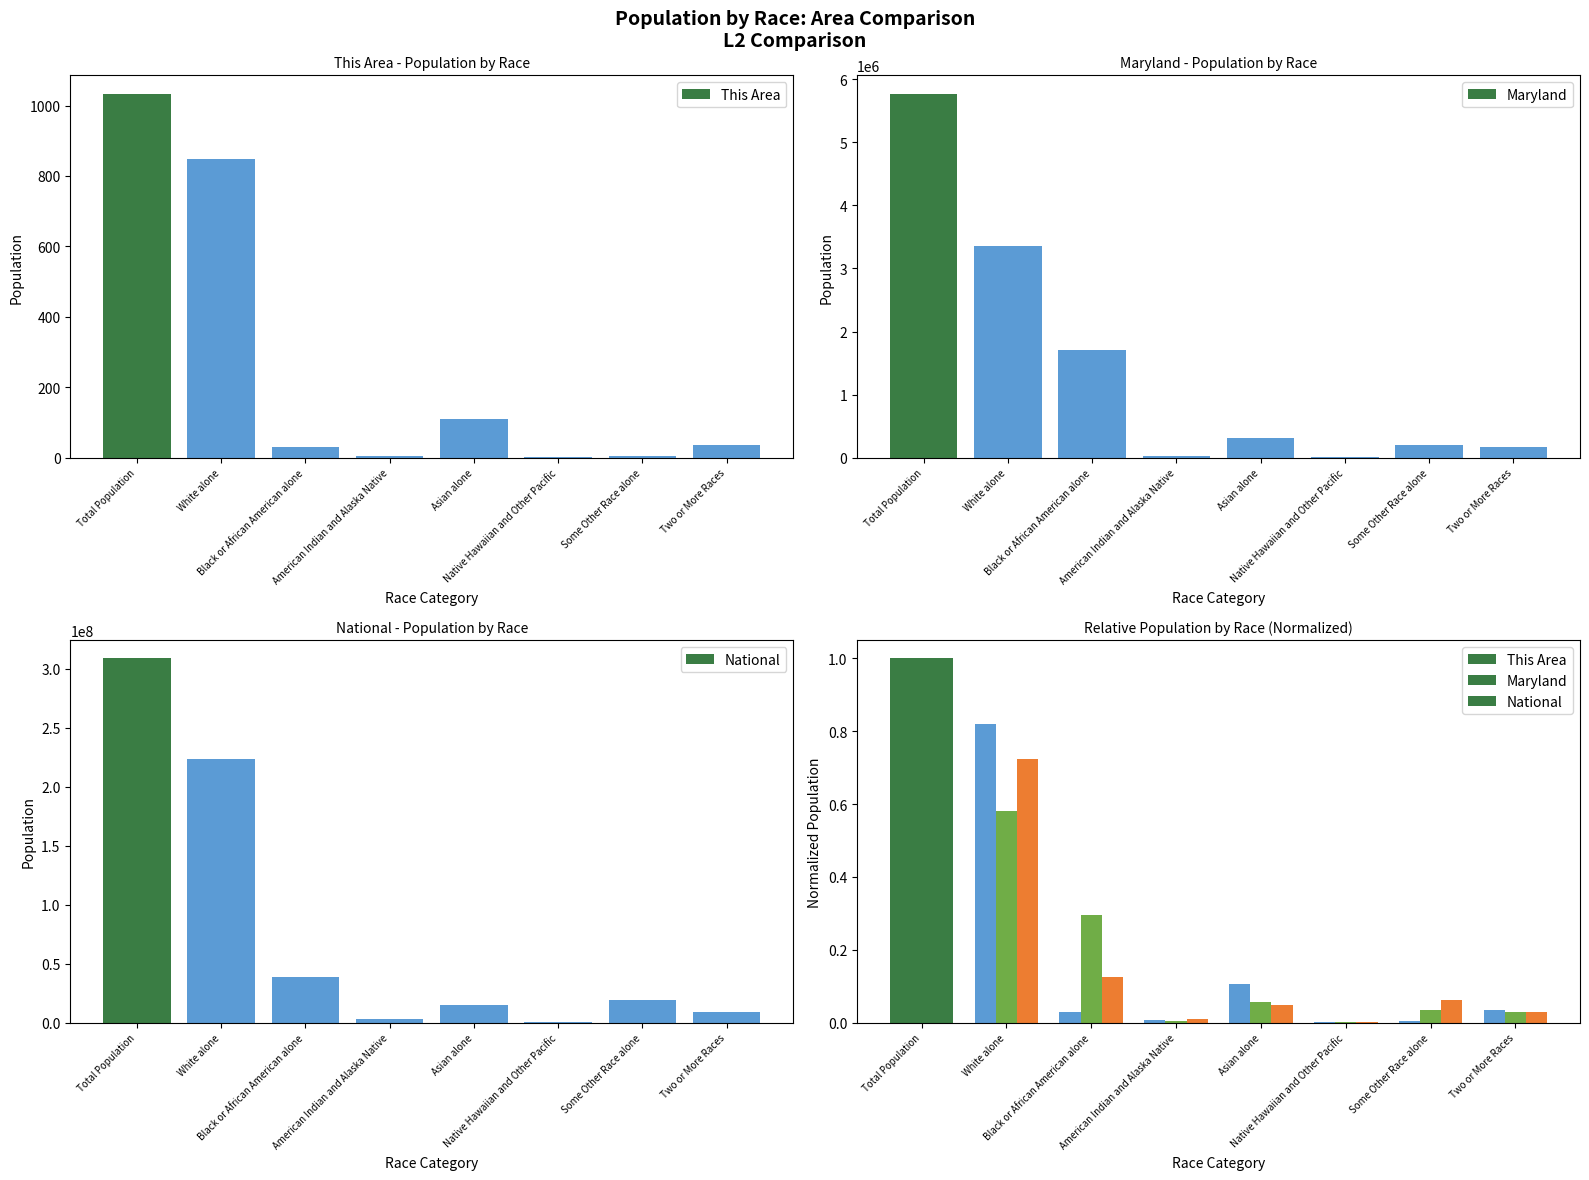

Are the bars grouped side by side (vs. stacked)?

Yes